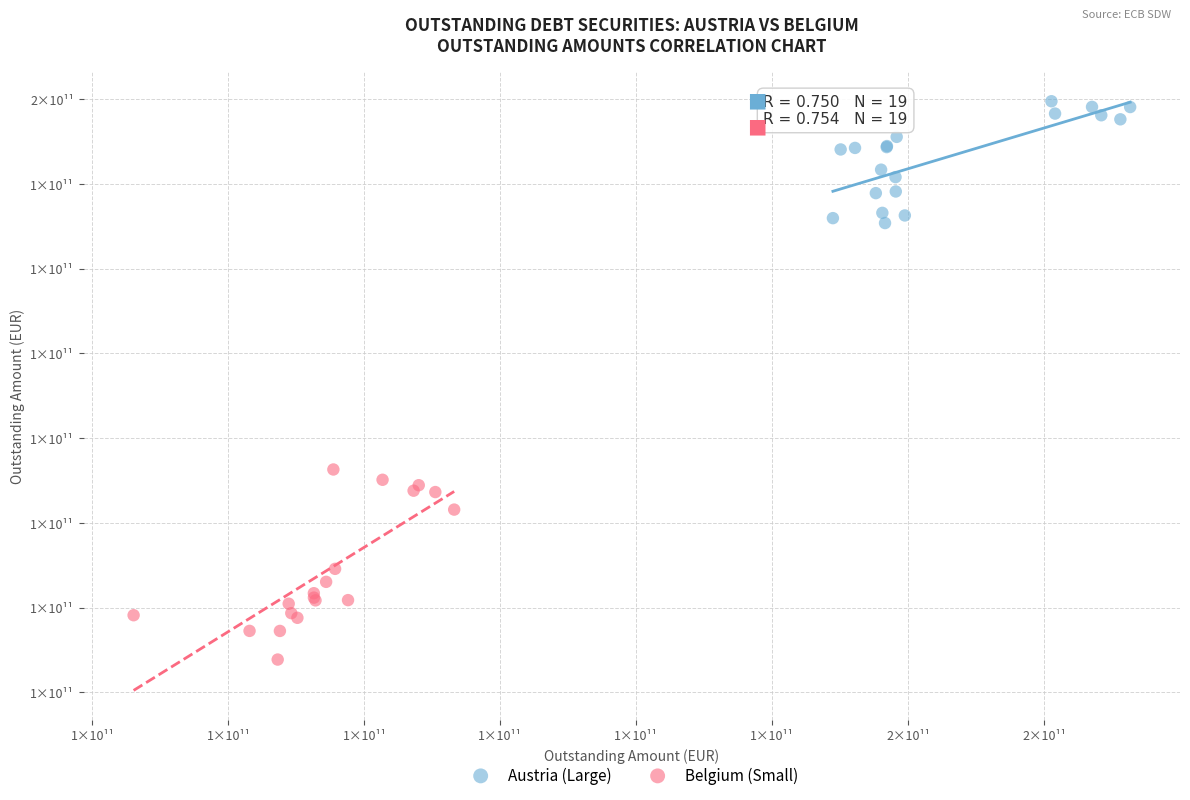

Which series reaches the minimum Y coordinate?

Belgium (Small)